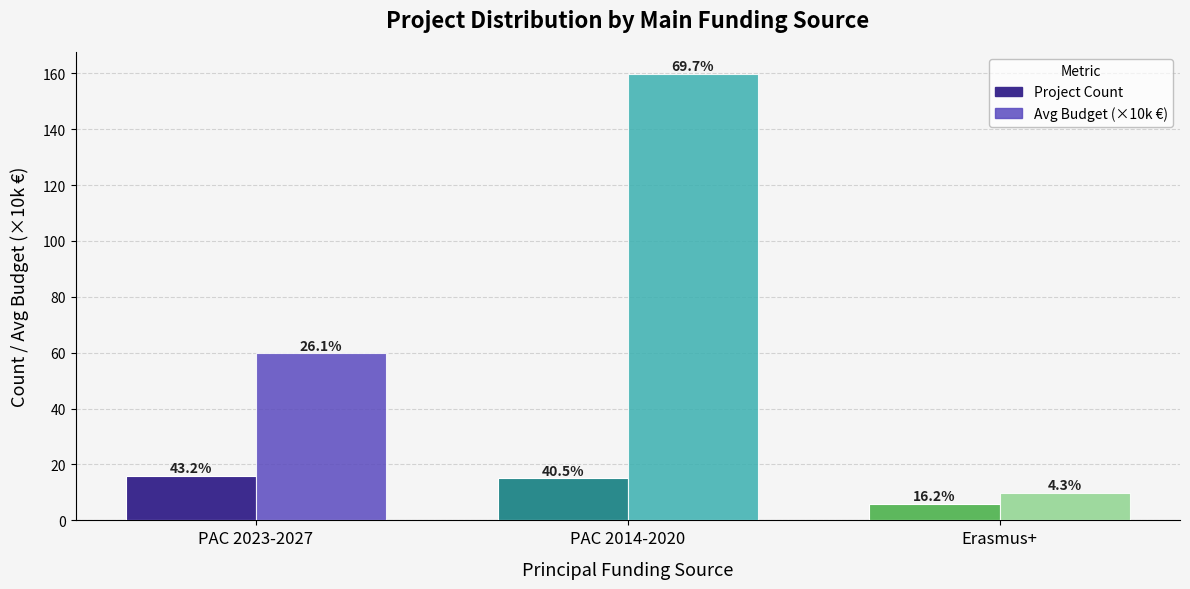

Rank the categories by Project Count value from lowest to highest.

Erasmus+, PAC 2014-2020, PAC 2023-2027